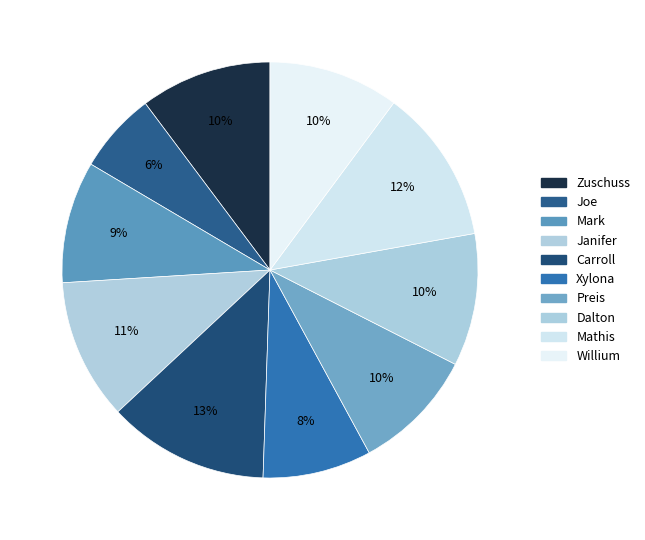

What is the total percentage of Carroll and Zuschuss?

22.8%